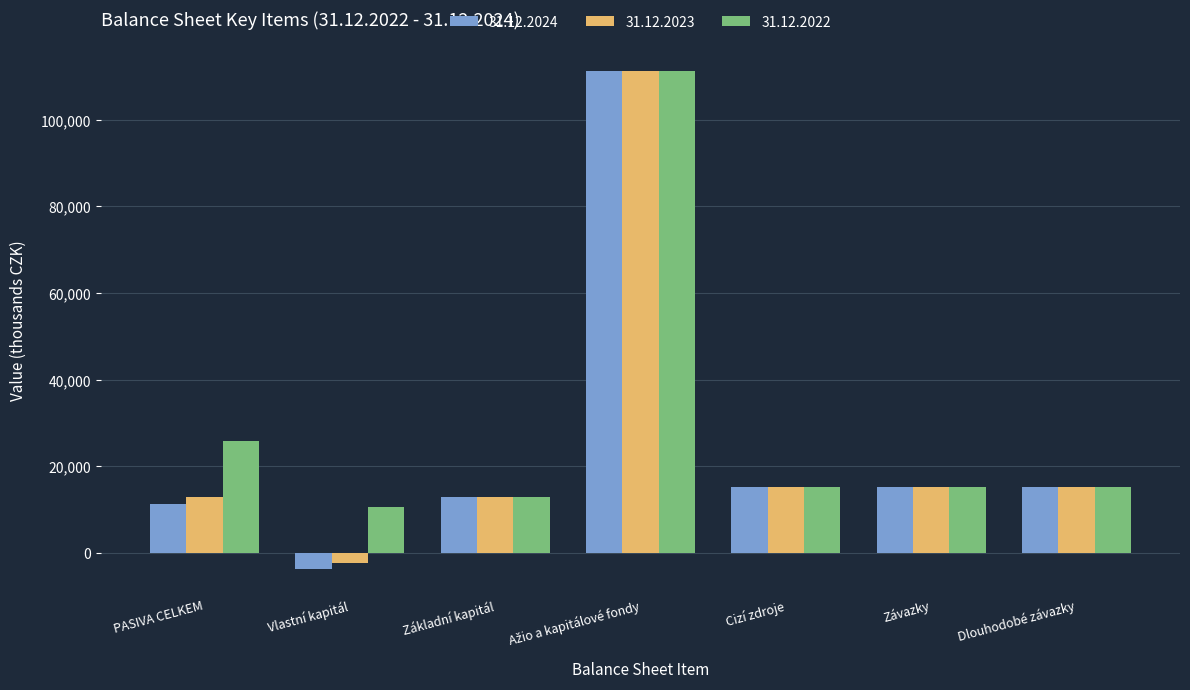

How many values in 31.12.2023 are below zero?

1